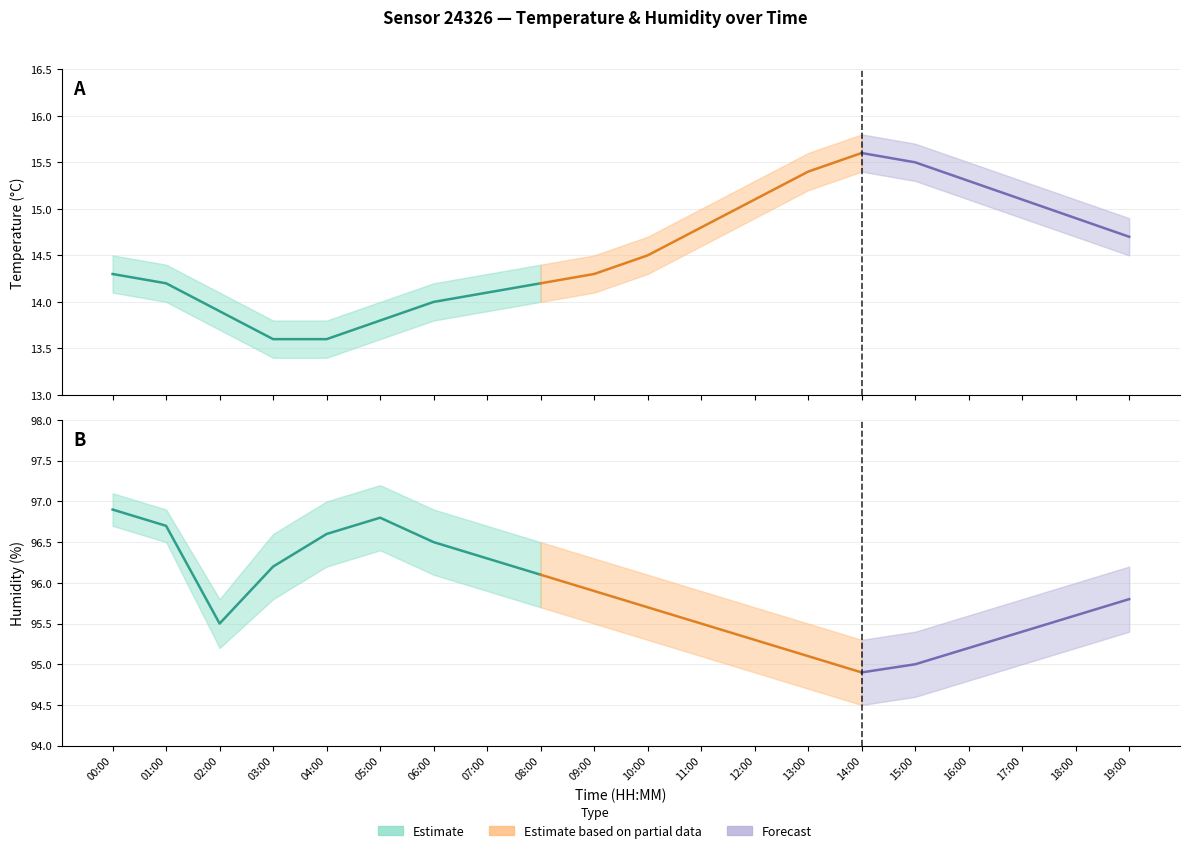

At how many categories does at least one series exceed 69?

20